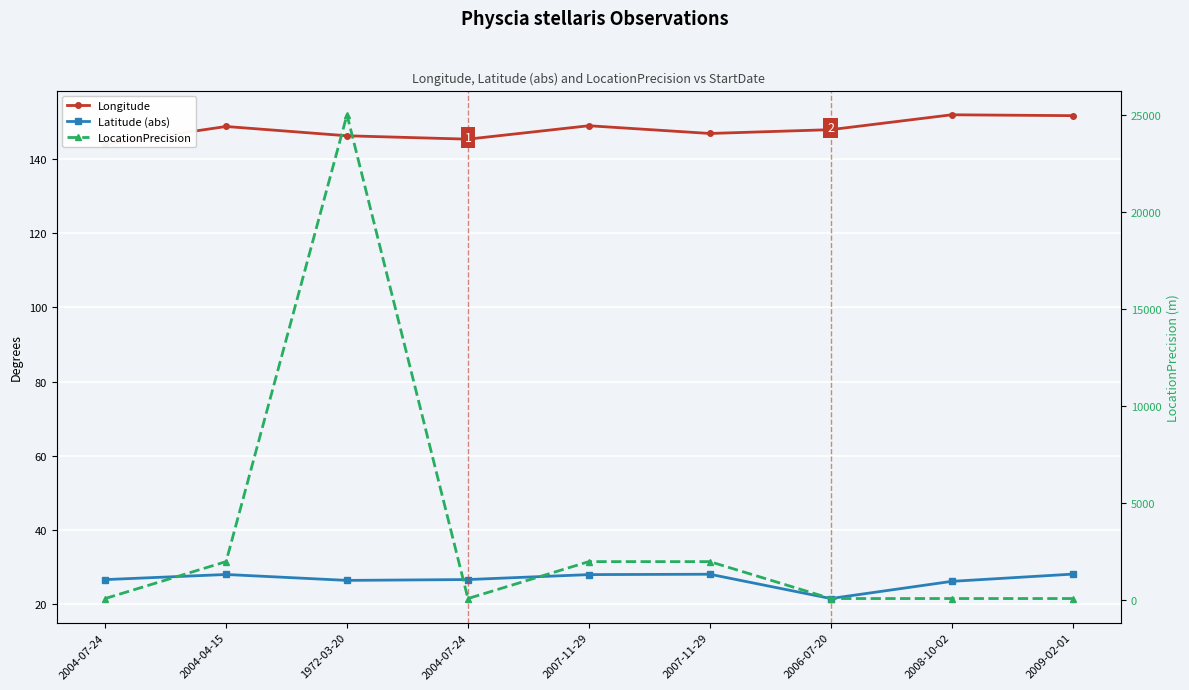

What are all the series names shown in the legend?

Longitude, Latitude (abs), LocationPrecision